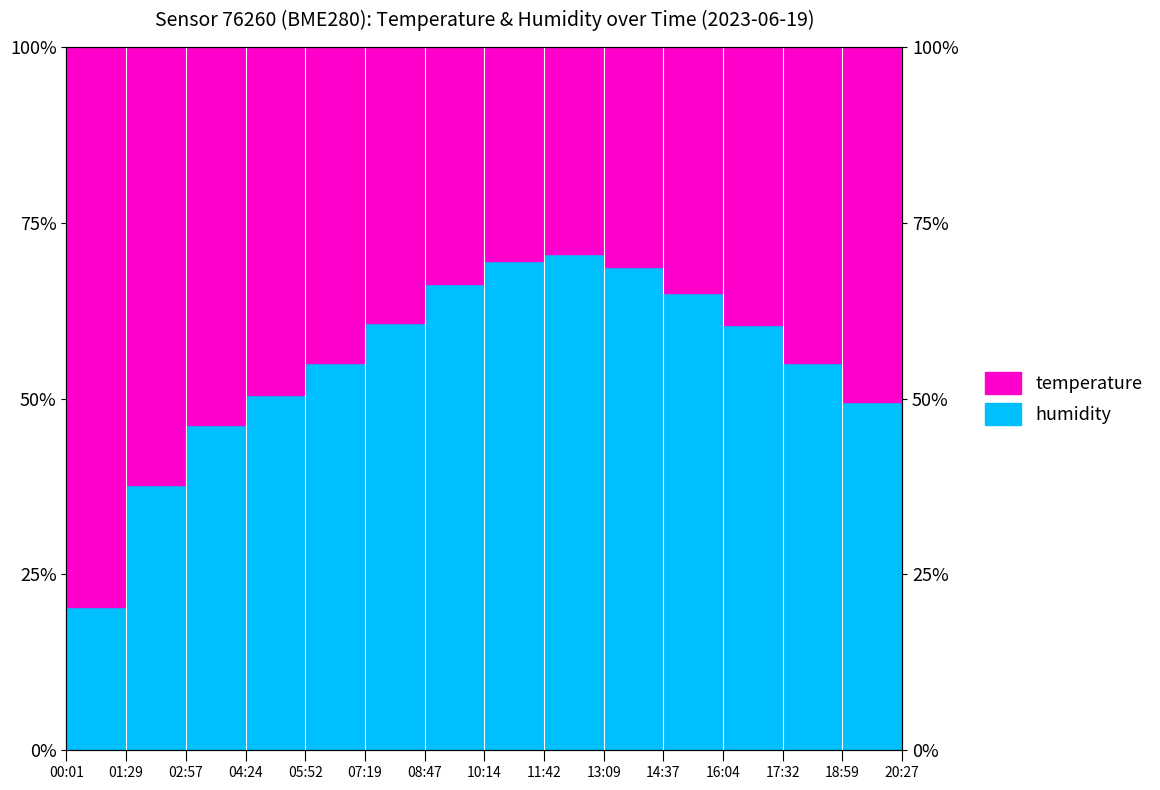

List the labels in order of value, largest first.

11:42, 10:14, 13:09, 08:47, 14:37, 07:19, 16:04, 05:52, 17:32, 04:24, 18:59, 02:57, 20:27, 01:29, 00:01